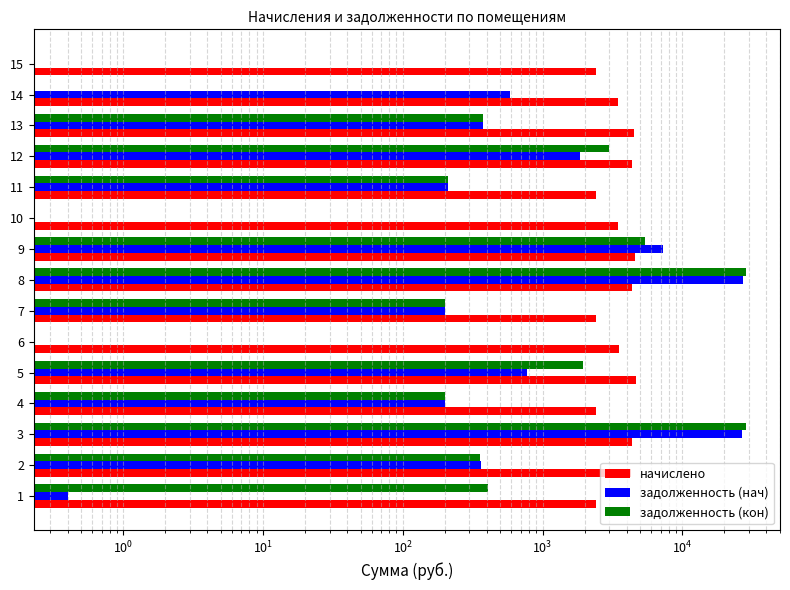

What is the difference between the second highest and second lowest values in the задолженность (нач) series?

26913.7